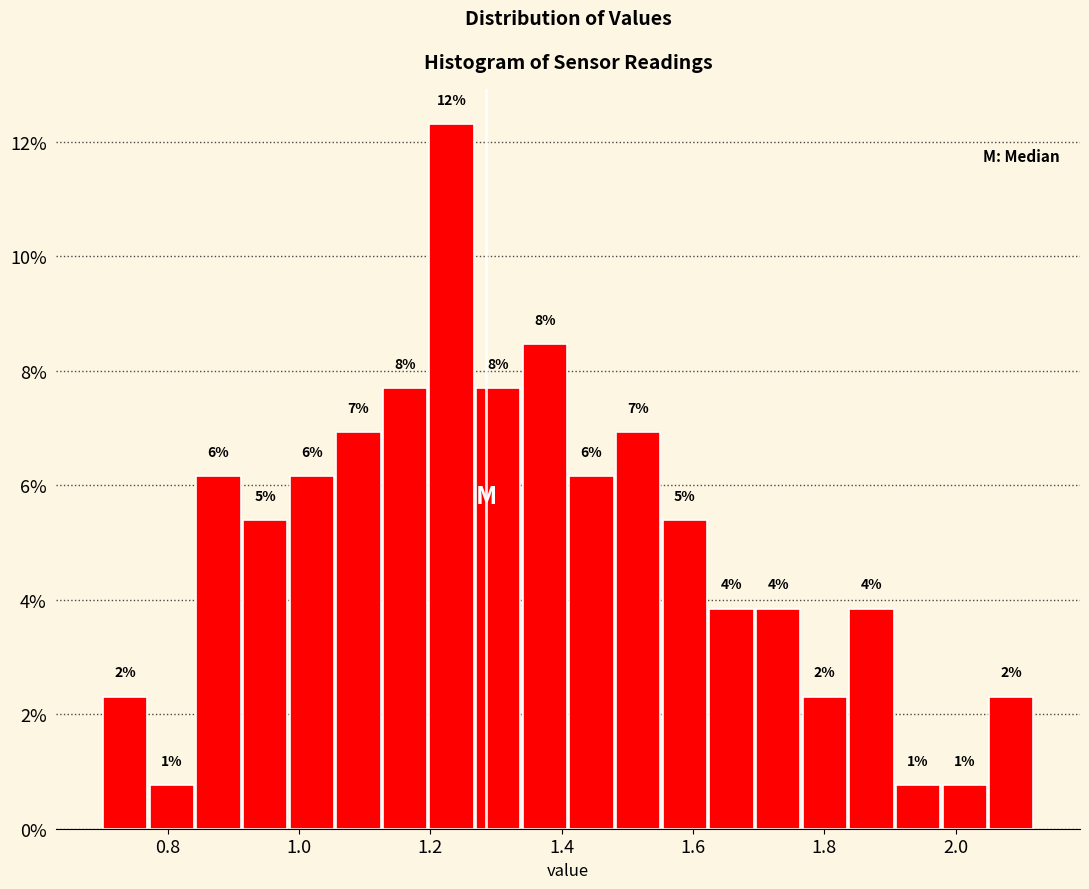

Read against the x-axis, roughly where is the centre of the tallest bar?

1.24